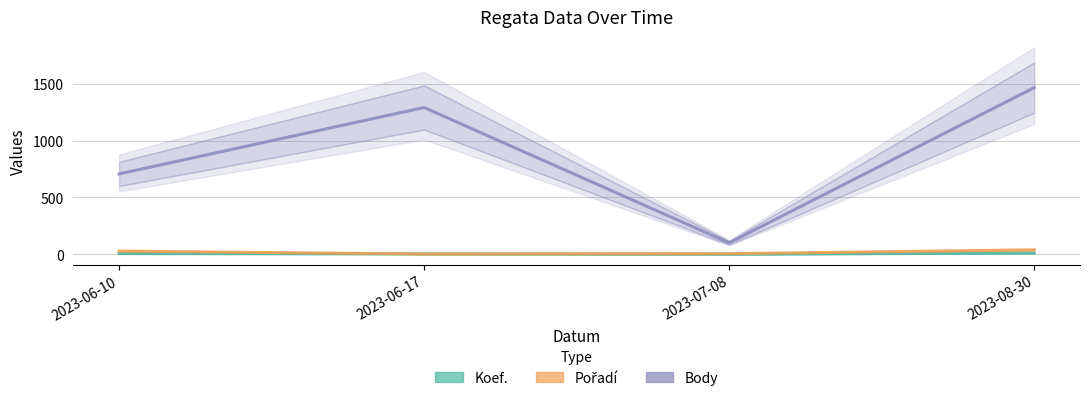

What are all the series names shown in the legend?

Koef., Pořadí, Body